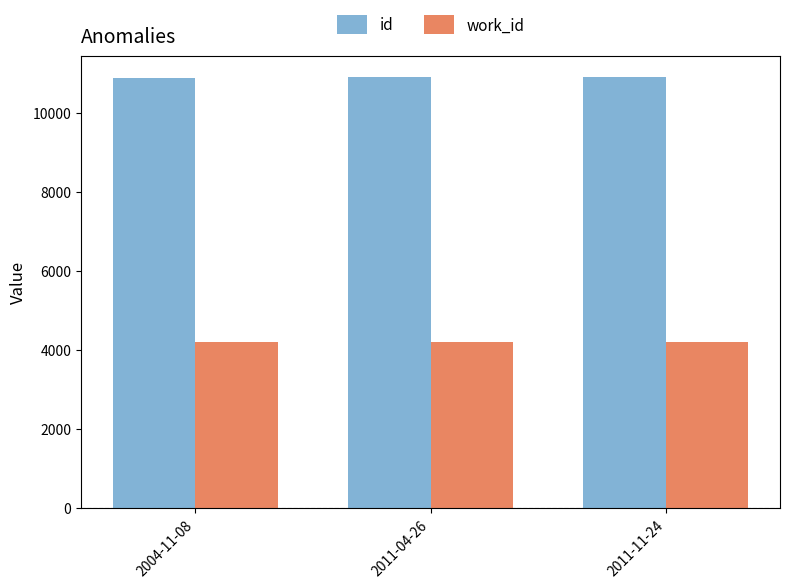

What is the spread (max minus min) of values at 2004-11-08?

6696